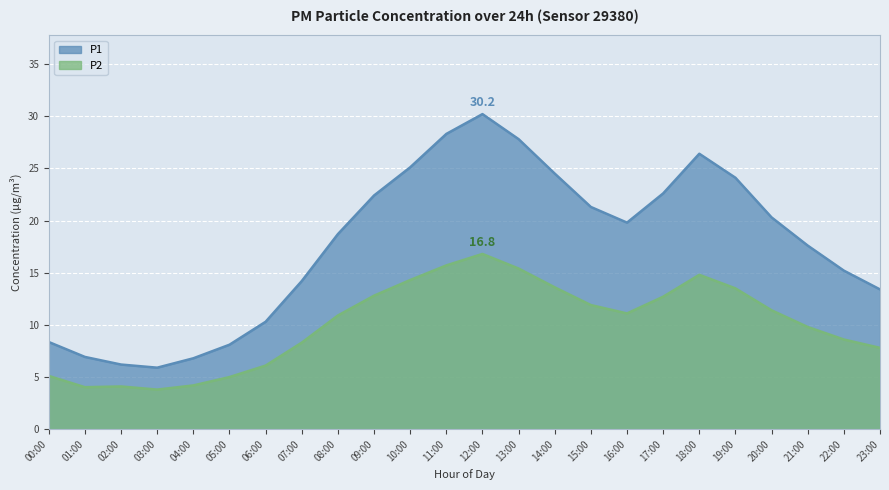

Rank the categories by P2 value from lowest to highest.

03:00, 01:00, 02:00, 04:00, 05:00, 00:00, 06:00, 23:00, 07:00, 22:00, 21:00, 08:00, 16:00, 20:00, 15:00, 17:00, 09:00, 19:00, 14:00, 10:00, 18:00, 13:00, 11:00, 12:00